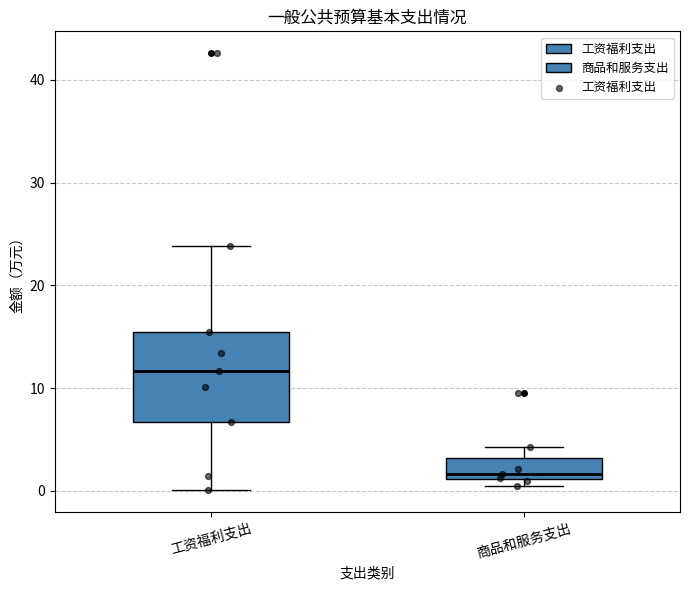

Reading left to right, read every box against the y-axis: the position of its median line, the range the box covers, and the ends of its whiskers. The values are not printed on the chart, so give them approximately, as read against the axis.

工资福利支出: median 12, box 7 to 15, whiskers 0 to 24
商品和服务支出: median 2, box 1 to 3, whiskers 1 (just below the box's lower edge) to 4